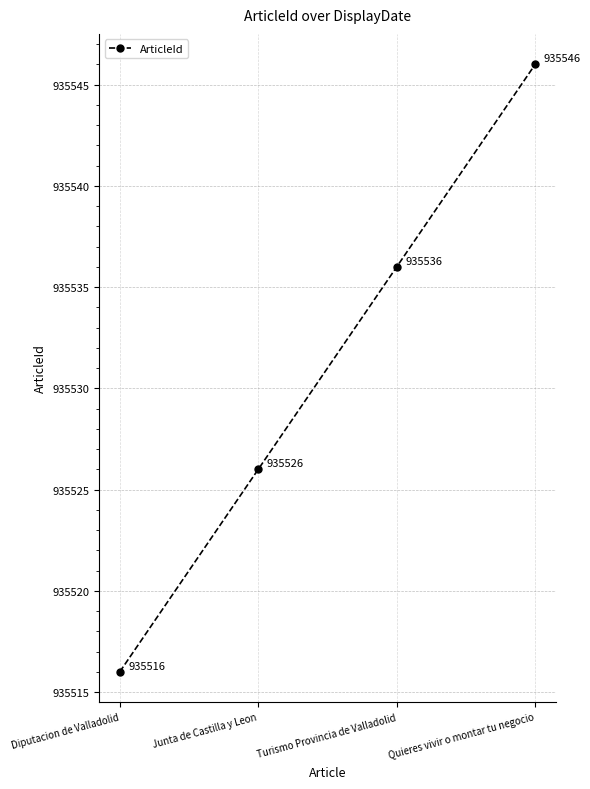

What is the label of the 3rd point from the left?

Turismo Provincia de Valladolid